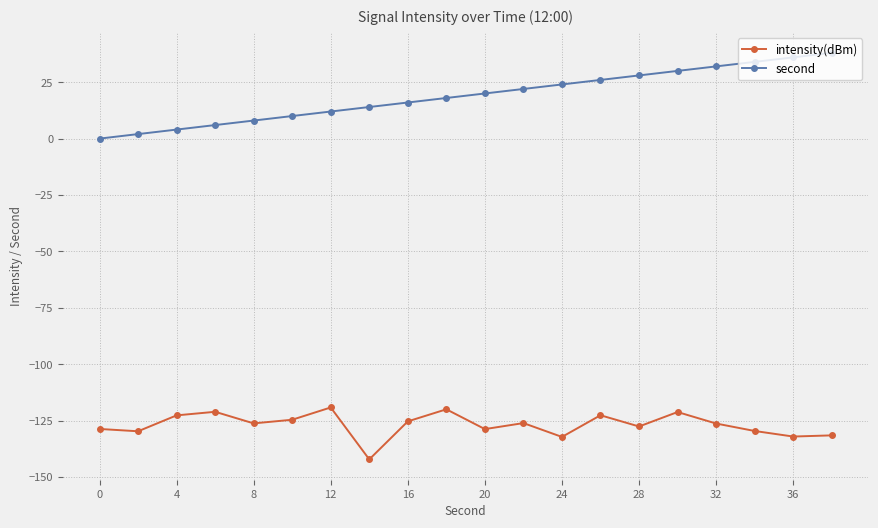

True or false: intensity(dBm) and second cross at least once.

False